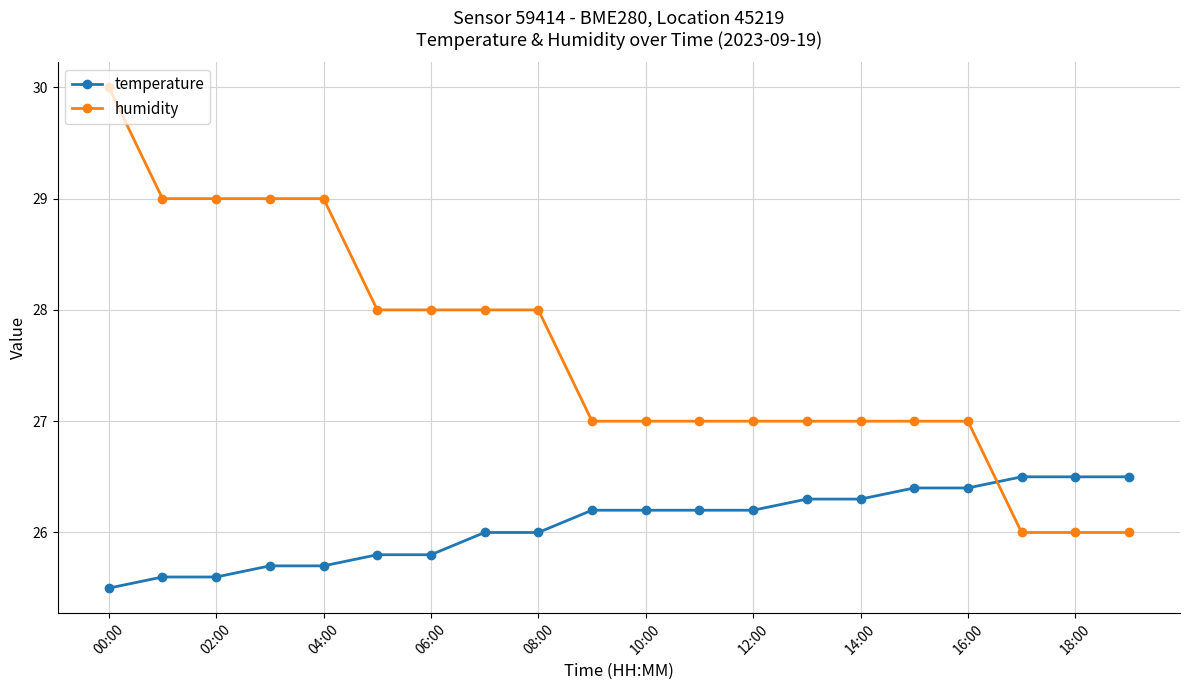

List the series in order of their overall mean, highest first.

humidity, temperature